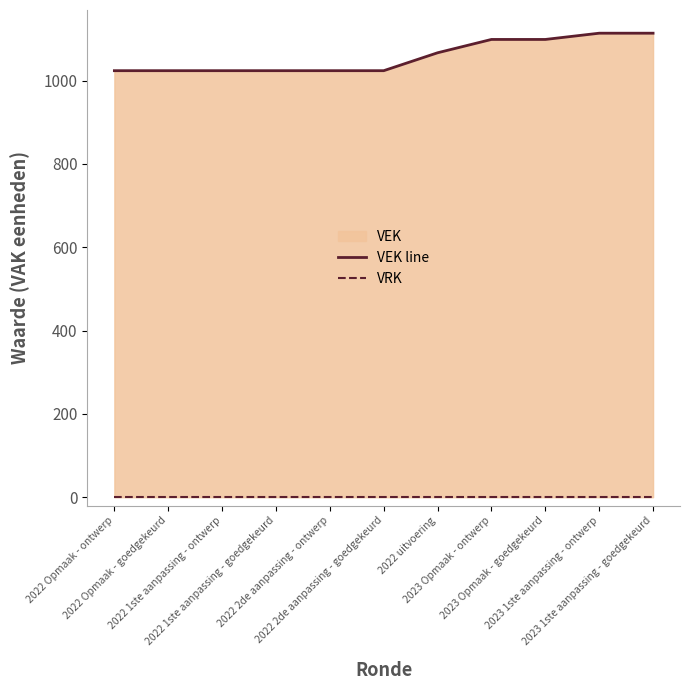

Which series changed the most between 2022 1ste aanpassing - ontwerp and 2022 uitvoering?

VEK line